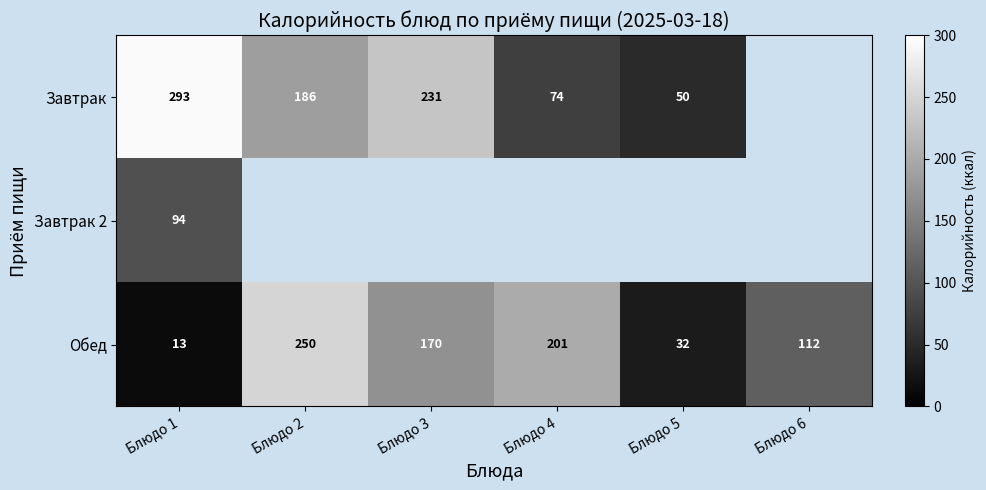

What is the approximate value of Обед at Блюдо 5?

32